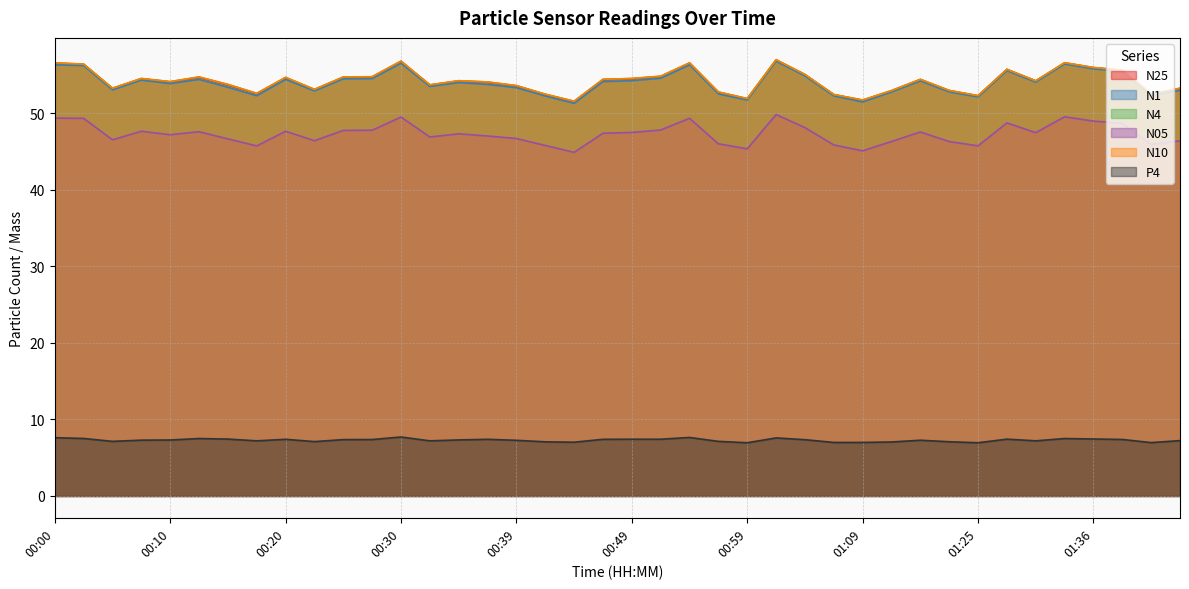

How many data points in N25 are above 54?

23